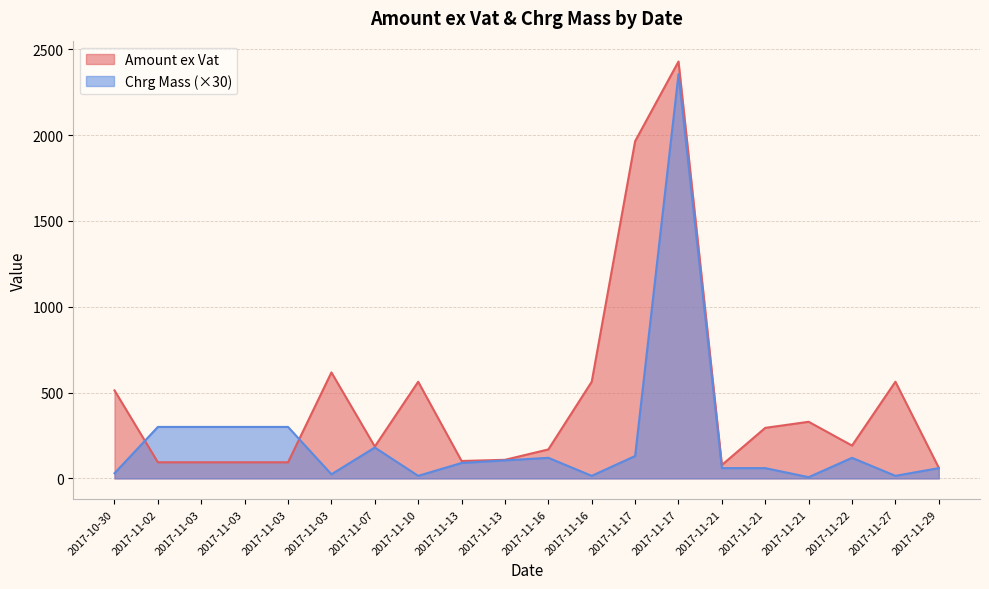

Does the chart have visible grid lines?

Yes